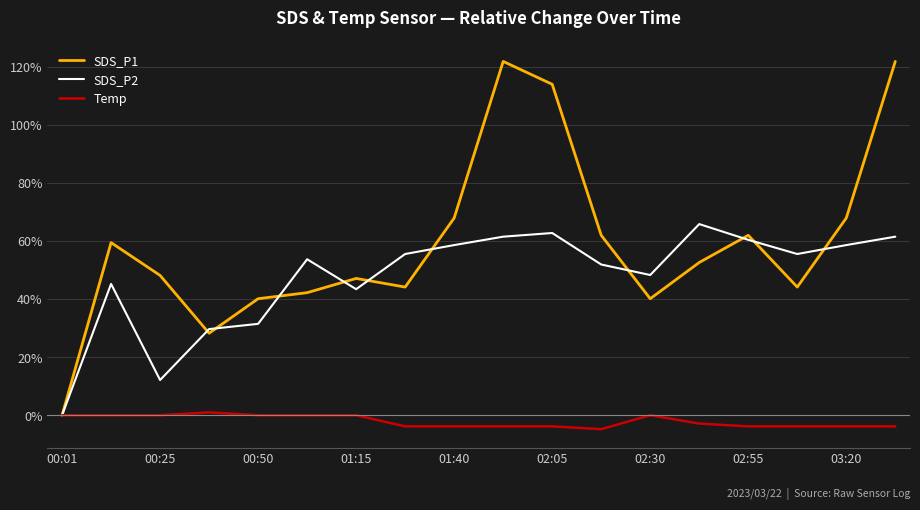

Which series has the largest total across all categories?

SDS_P1